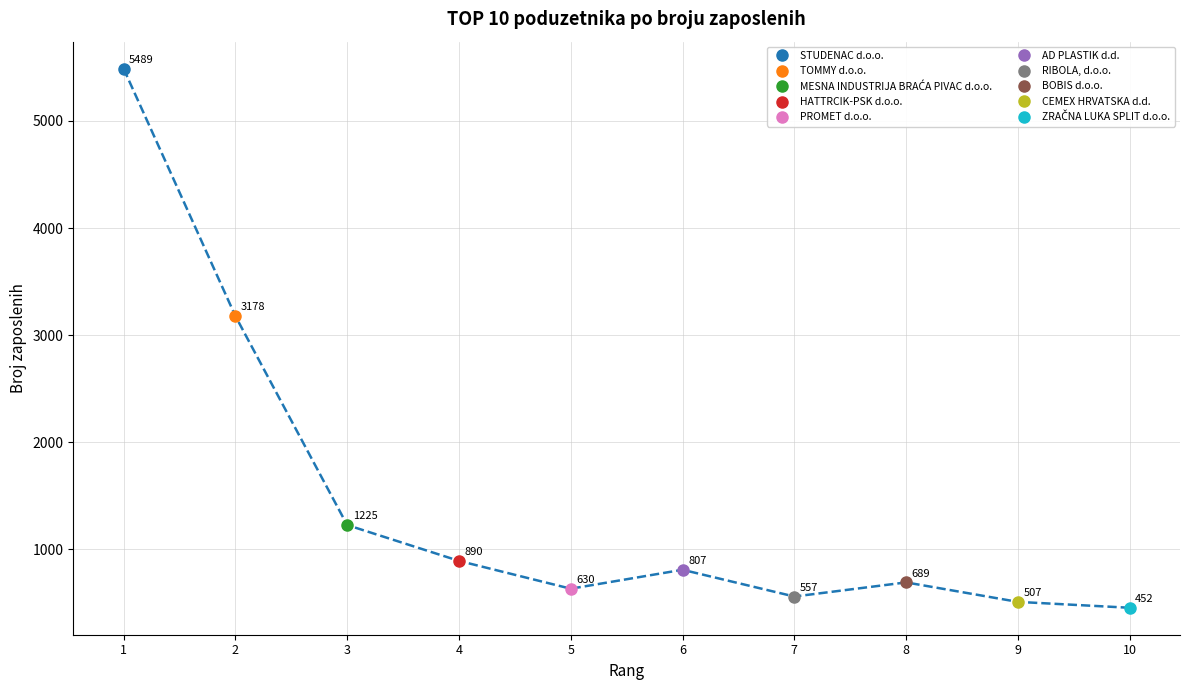

What is the difference between the second highest and second lowest values?

2671